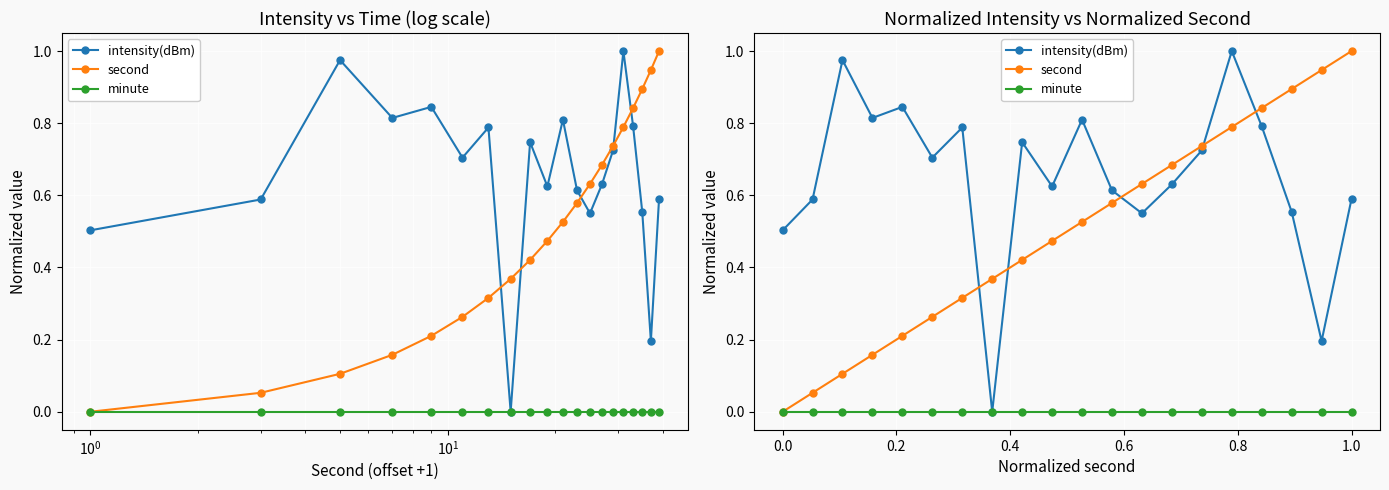

Is it true that intensity(dBm) equals 0.8 at $\mathdefault{10^{1}}$?

True